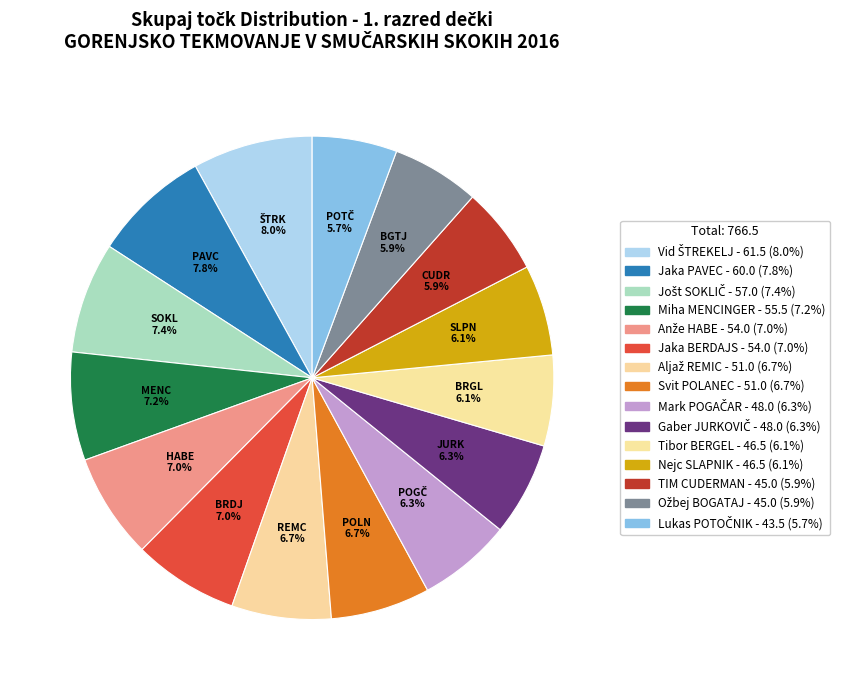

How many segments does this pie chart have?

15